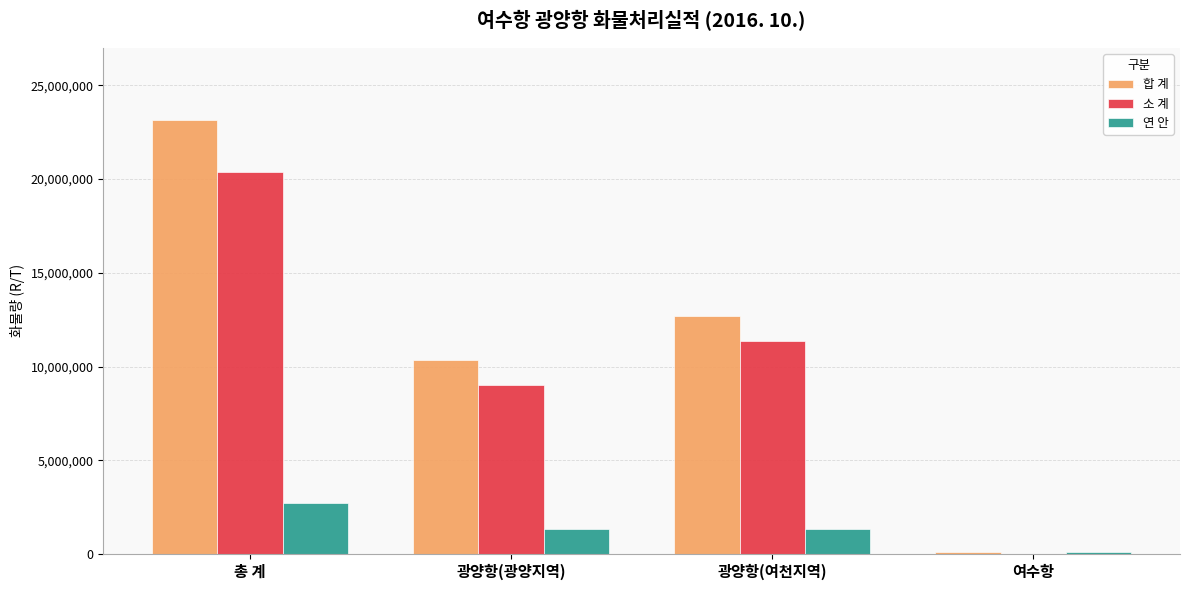

Which series has the largest total across all categories?

합 계